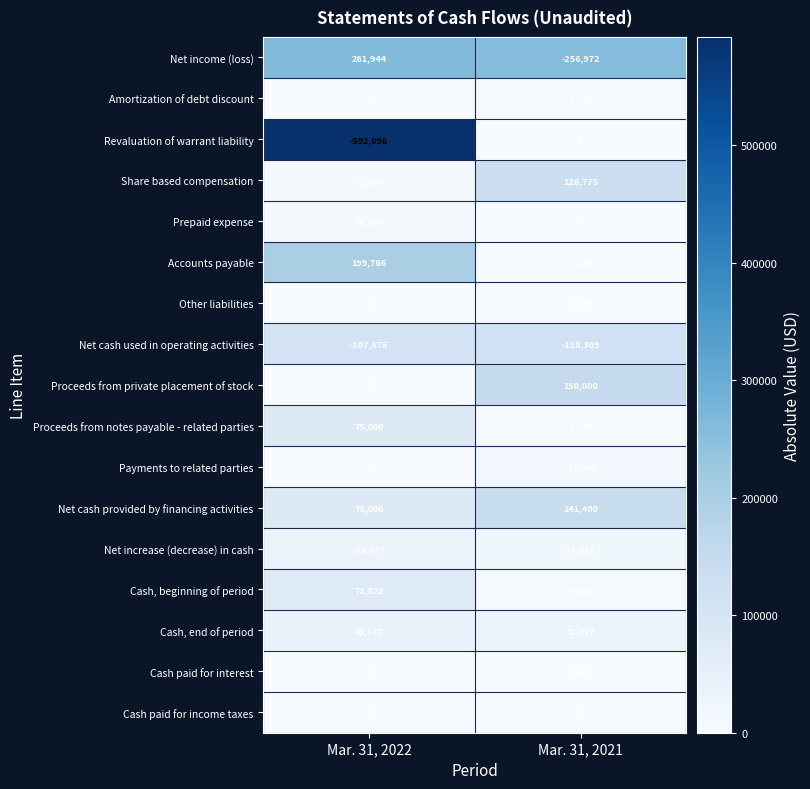

What is the highest value of the Net cash used in operating activities series?

-107675